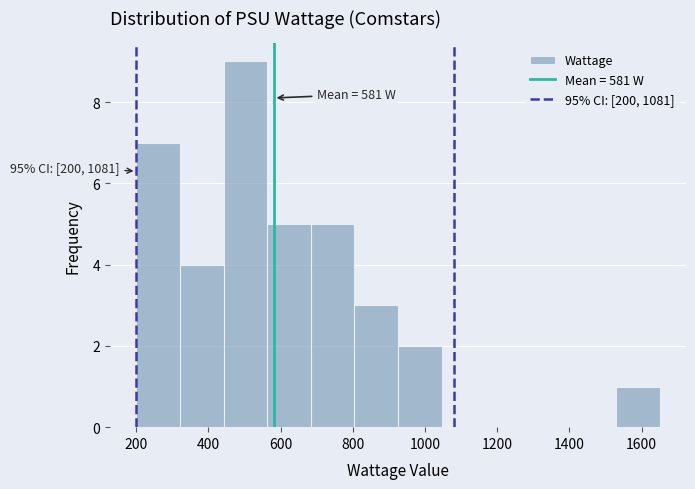

Which range on the x-axis has the tallest bar?

440 to 560